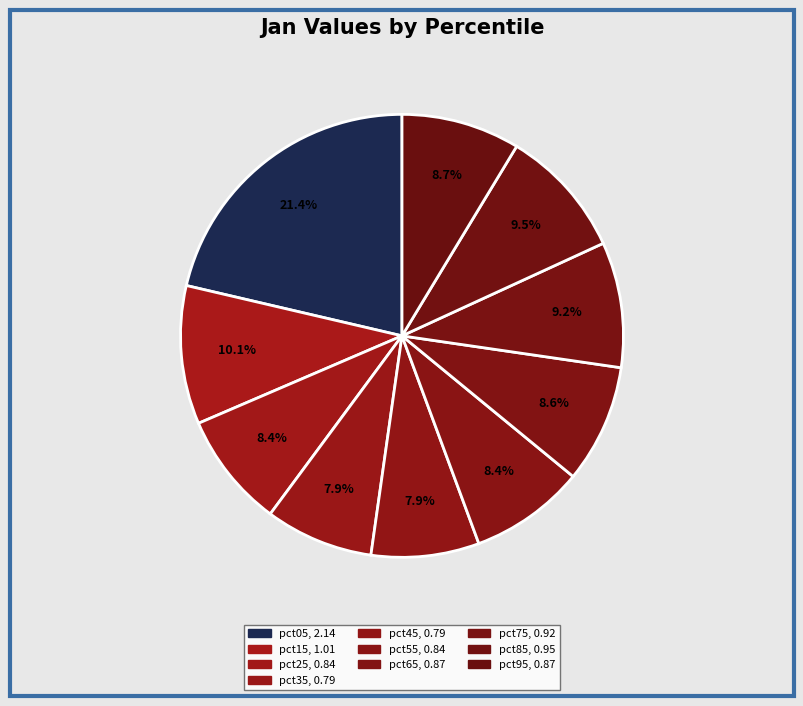

Count the number of slices in the pie.

10